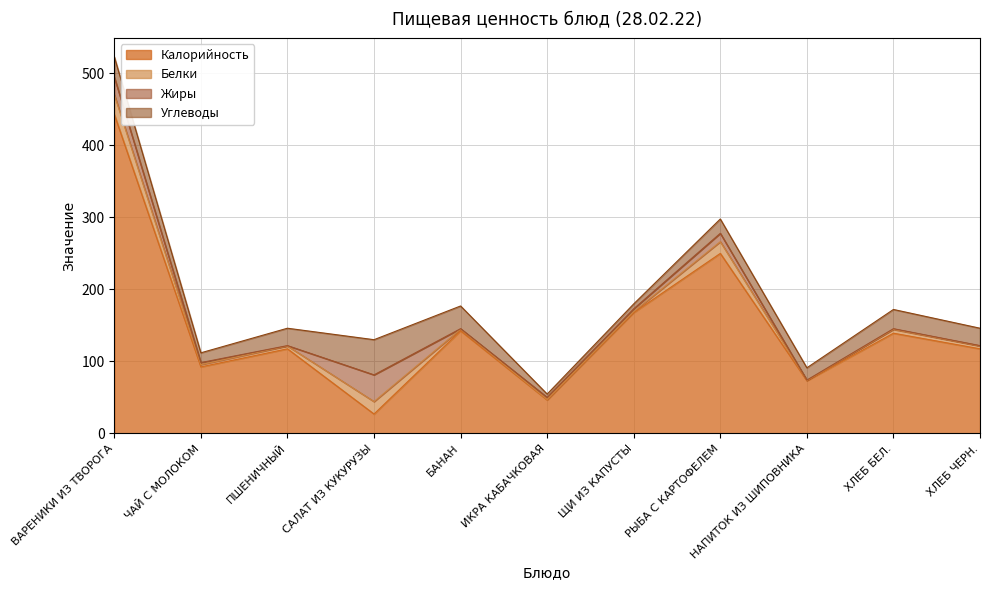

How many values in the Белки series exceed 3?

7